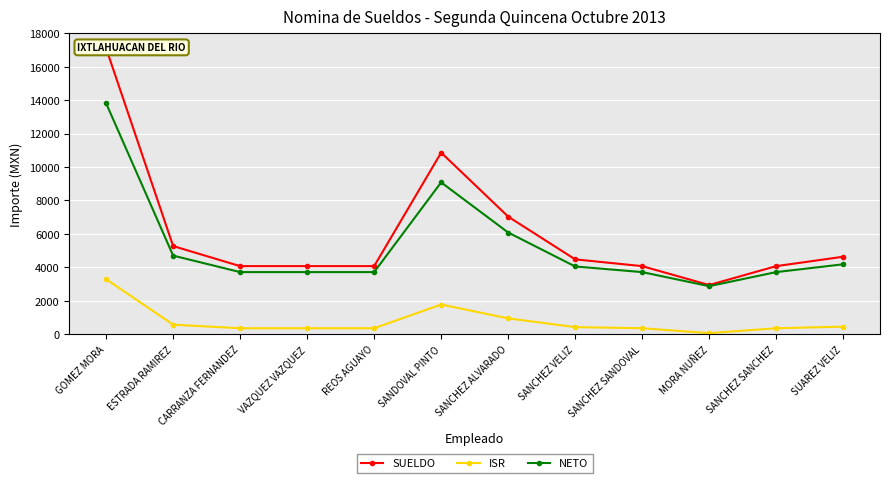

What is the sum of all SUELDO values?

72694